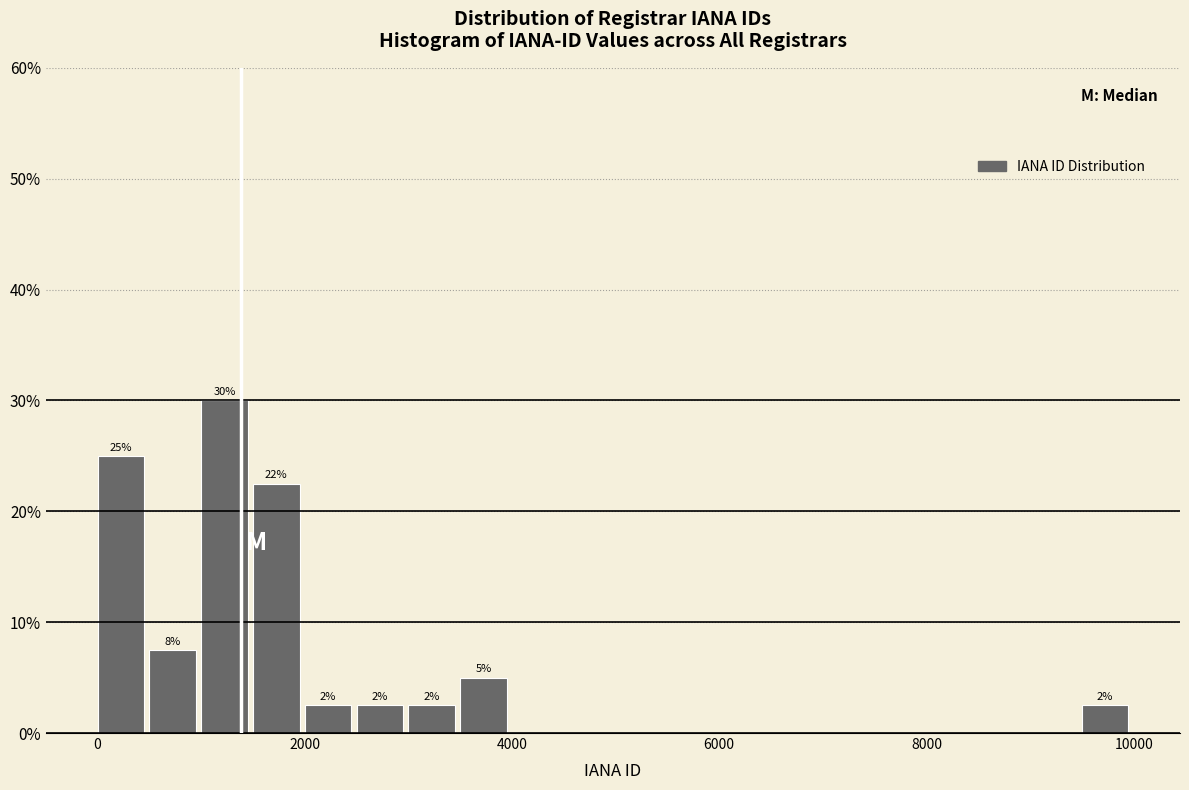

Read against the x-axis, roughly where is the centre of the tallest bar?

1200